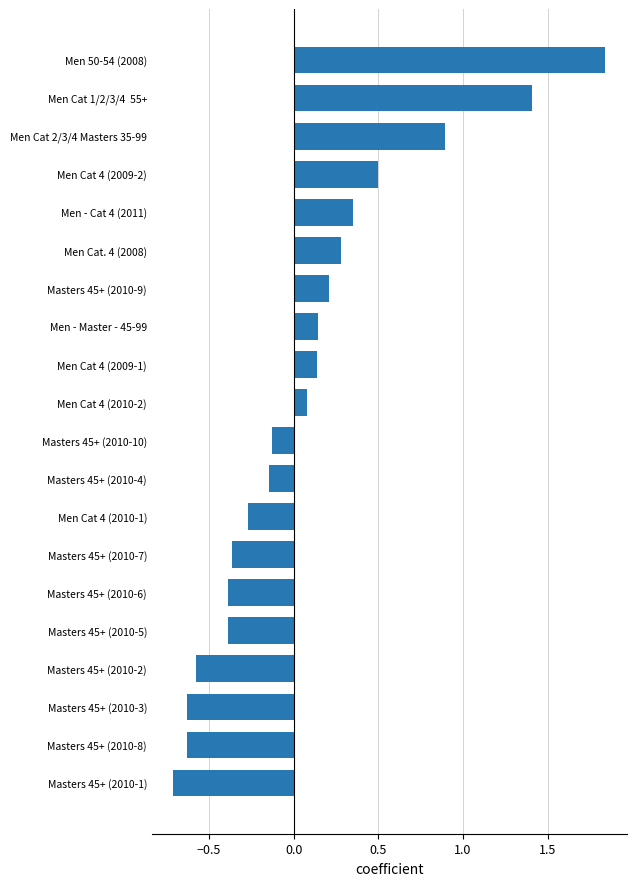

What is the difference between the maximum and minimum values?

2.5